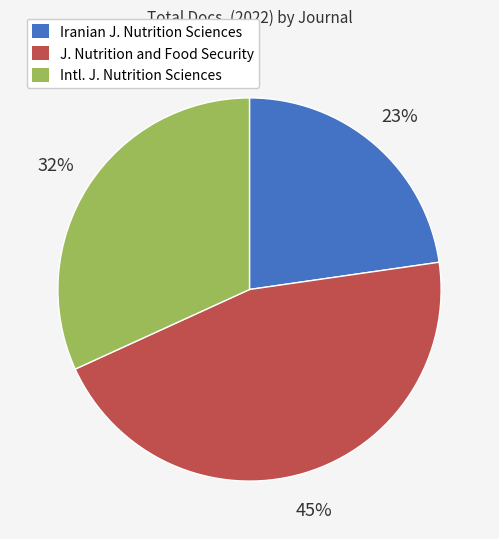

Count the number of slices in the pie.

3